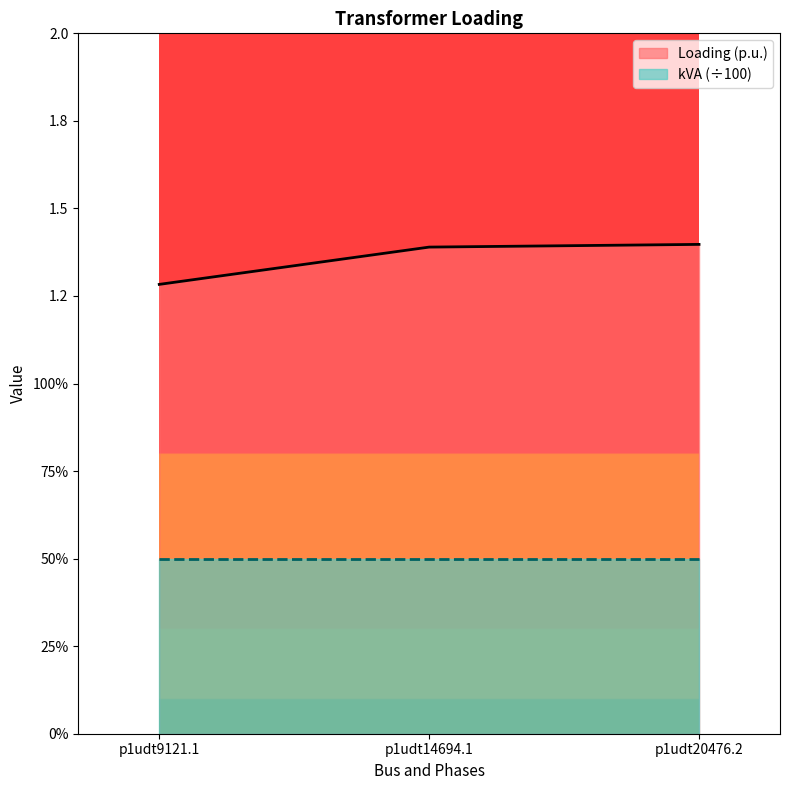

At which label is the value closest to 1?

p1udt9121.1